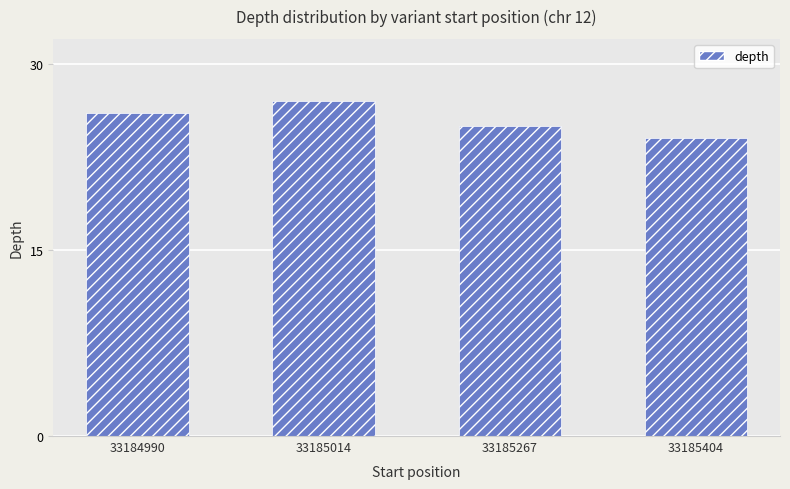

How many data points are less than 26?

2